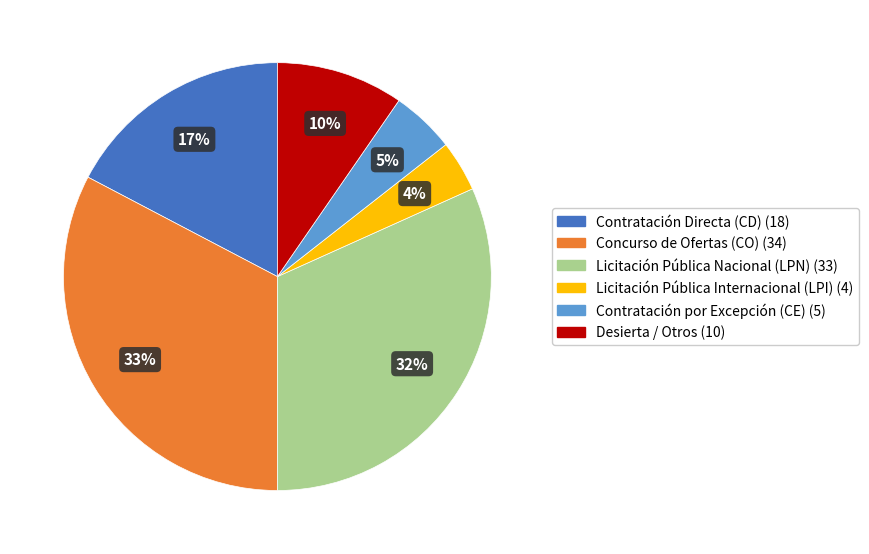

Is Licitación Pública Nacional (LPN) the majority of the pie?

No